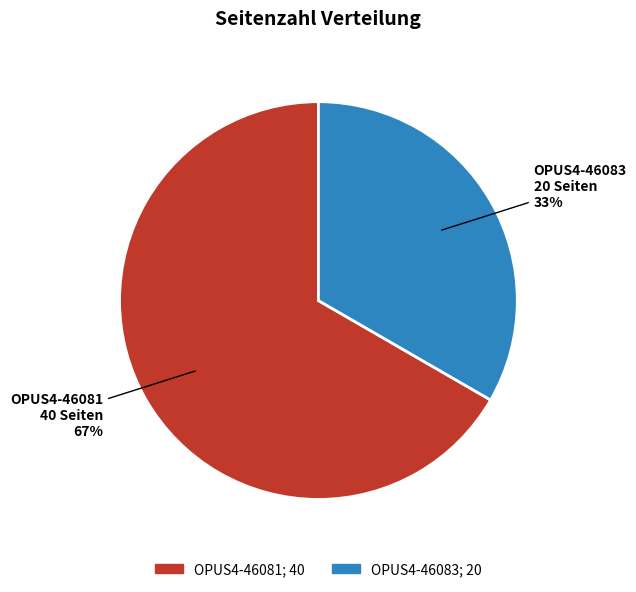

Combined, do OPUS4-46081 and OPUS4-46083 account for over 50%?

Yes